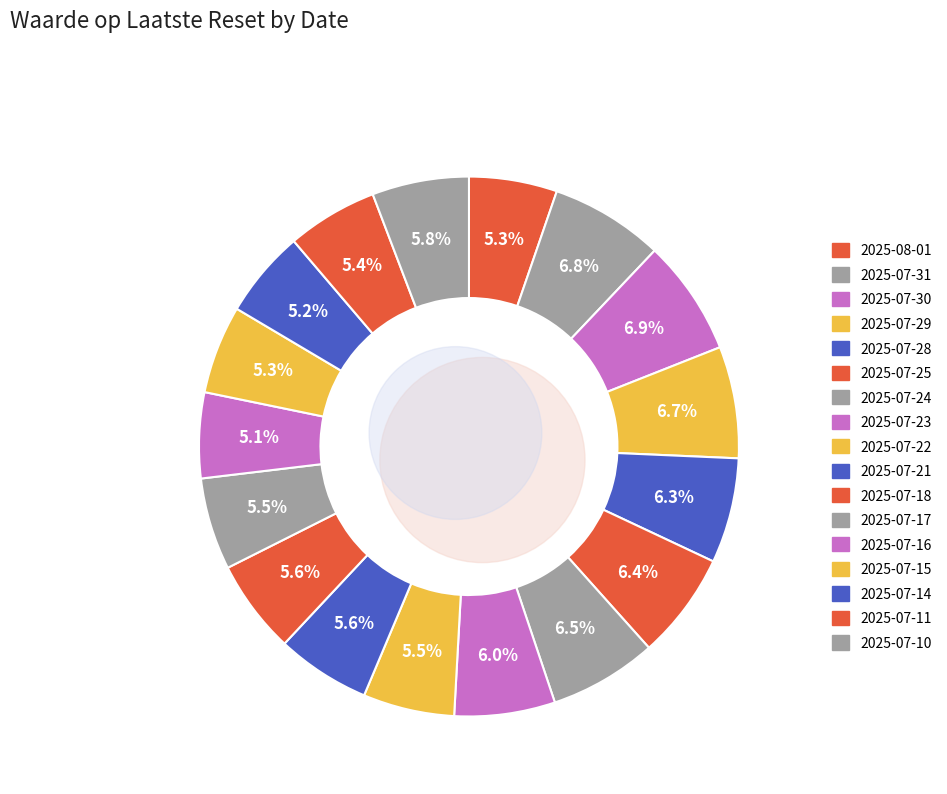

What is the change in value from 2025-07-24 to 2025-07-15?

-1.0